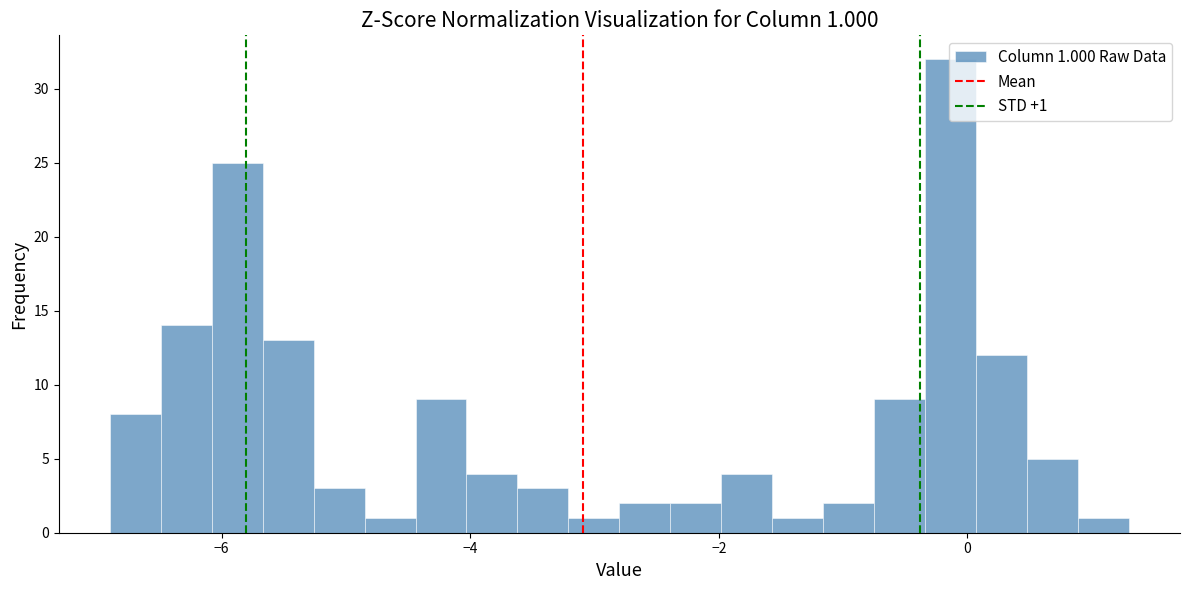

Read against the x-axis, roughly where is the centre of the tallest bar?

-0.2